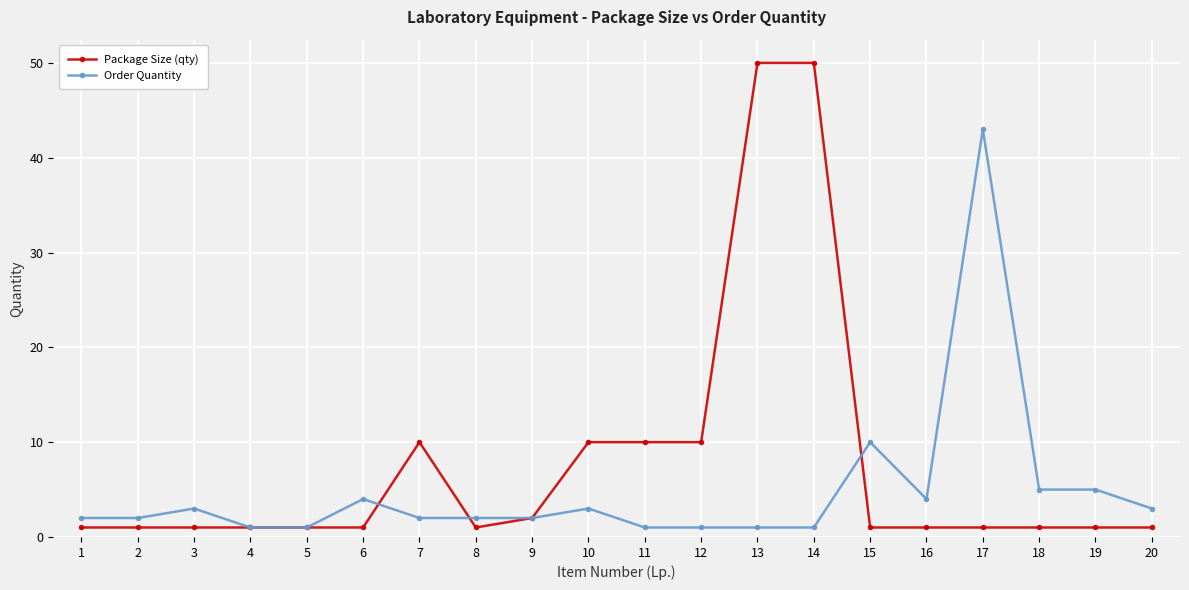

Is the value of Order Quantity at 7 greater than the value of Package Size (qty) at 6?

Yes